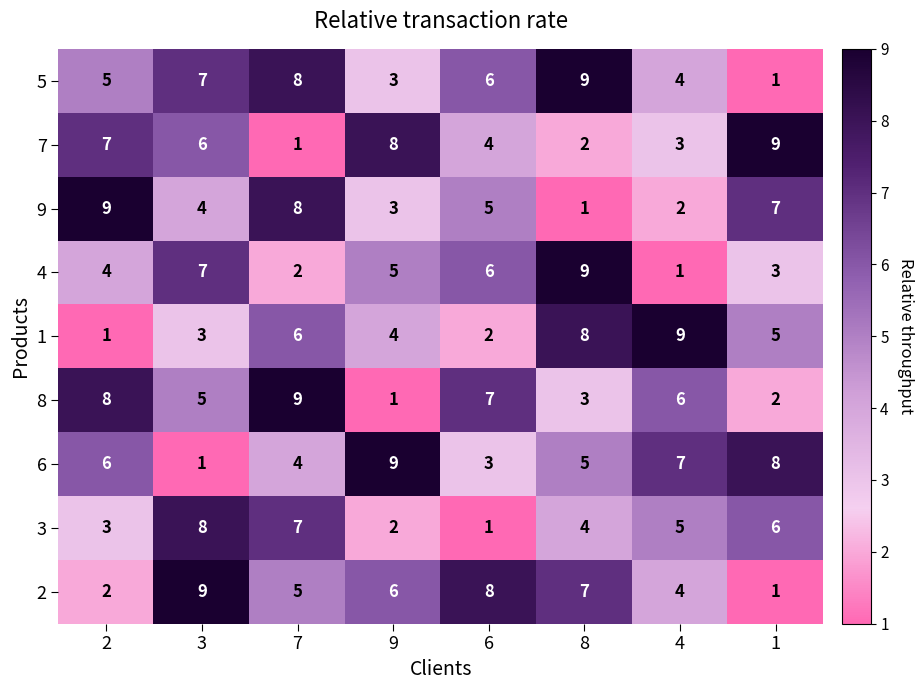

What is the total value across all series at 2?

45